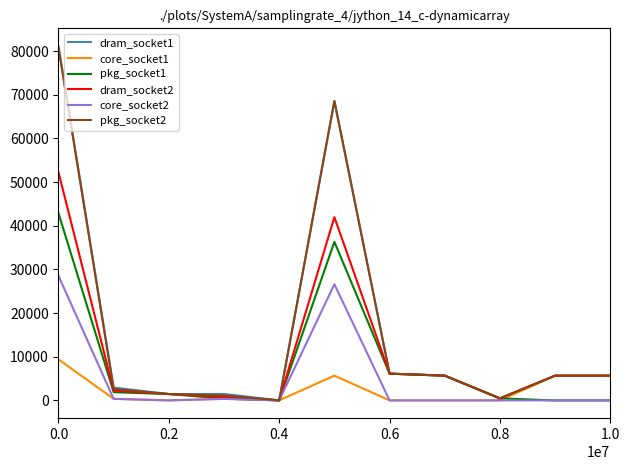

Which series has the widest spread of values?

dram_socket1